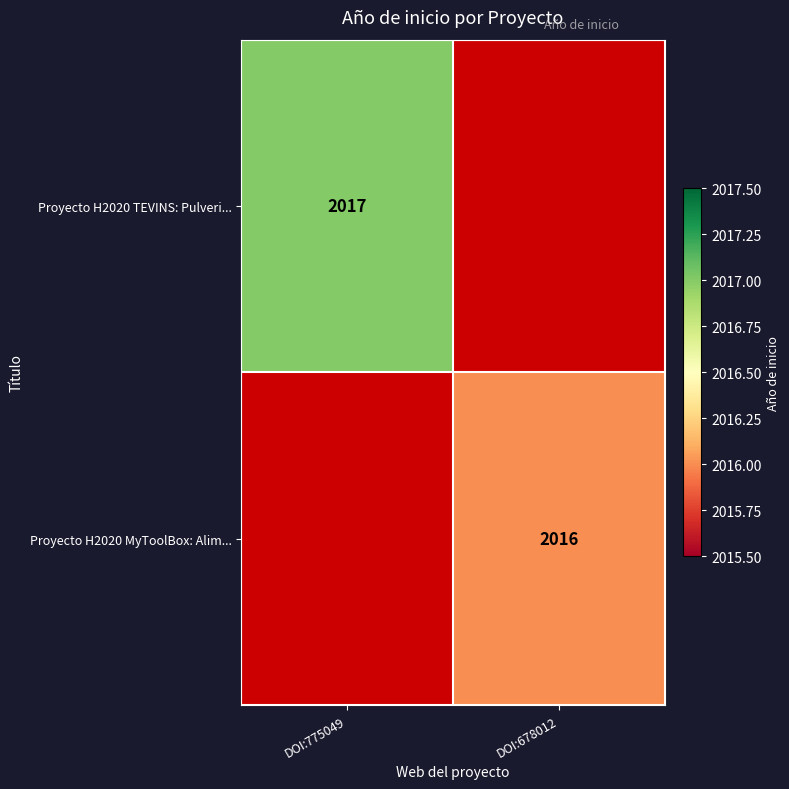

Rank the series by their maximum value, from highest to lowest.

Proyecto H2020 TEVINS: Pulveri..., Proyecto H2020 MyToolBox: Alim...